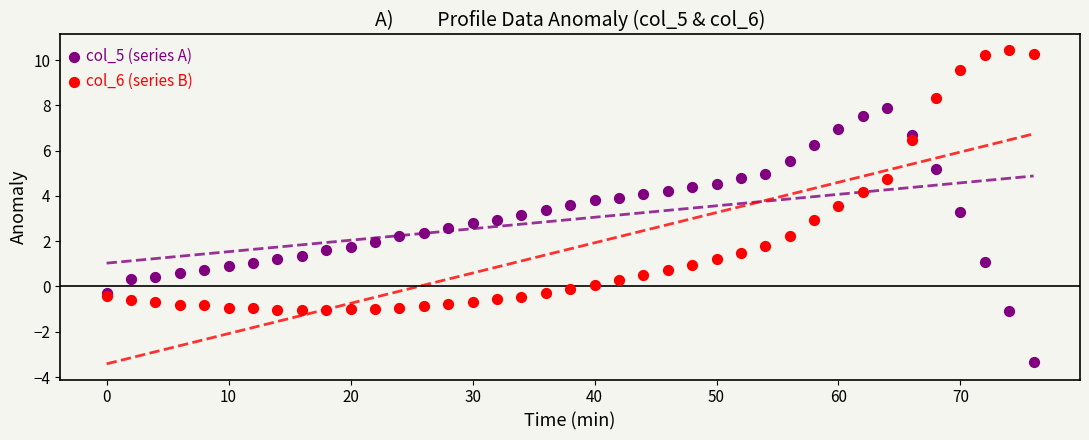

Which series has the widest spread of Y values?

col_6 (series B)